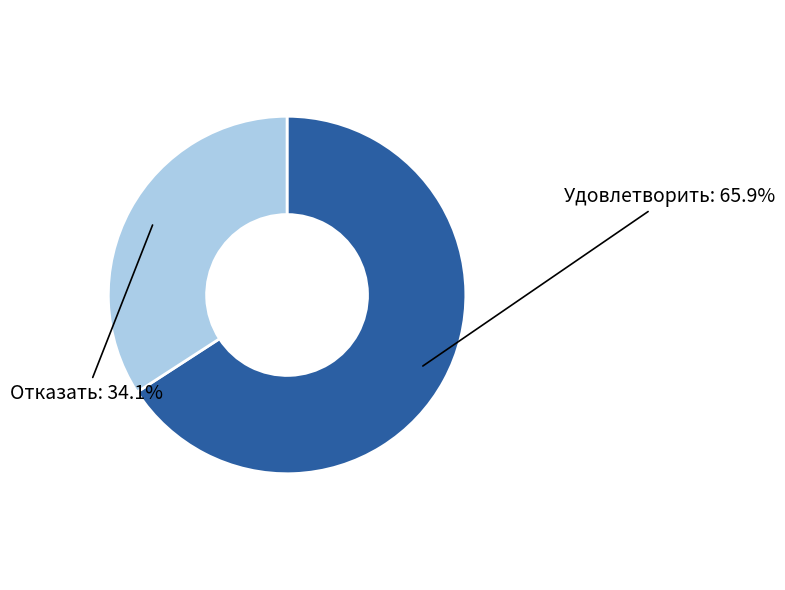

Is there a majority slice in this chart?

Yes